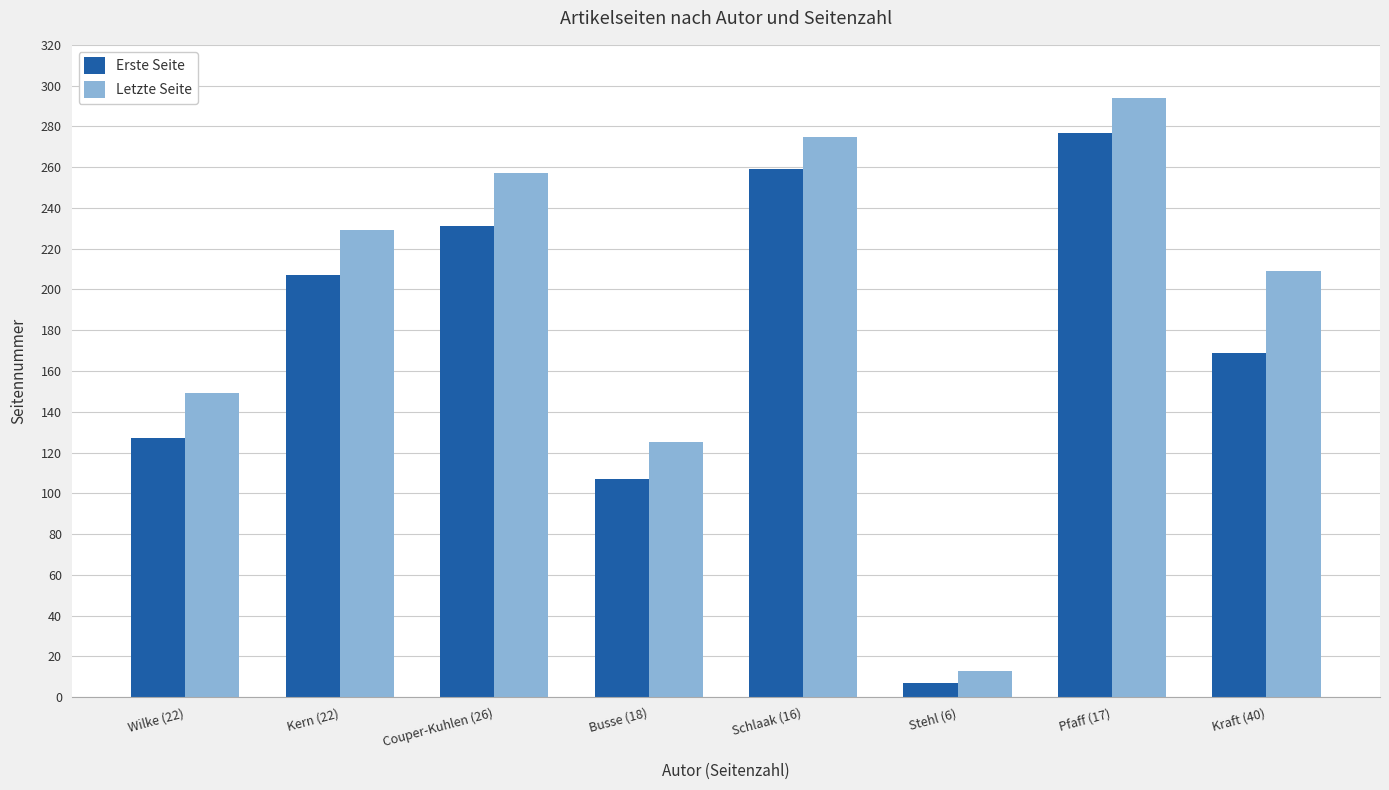

At which label is Letzte Seite closest to 153?

Wilke (22)